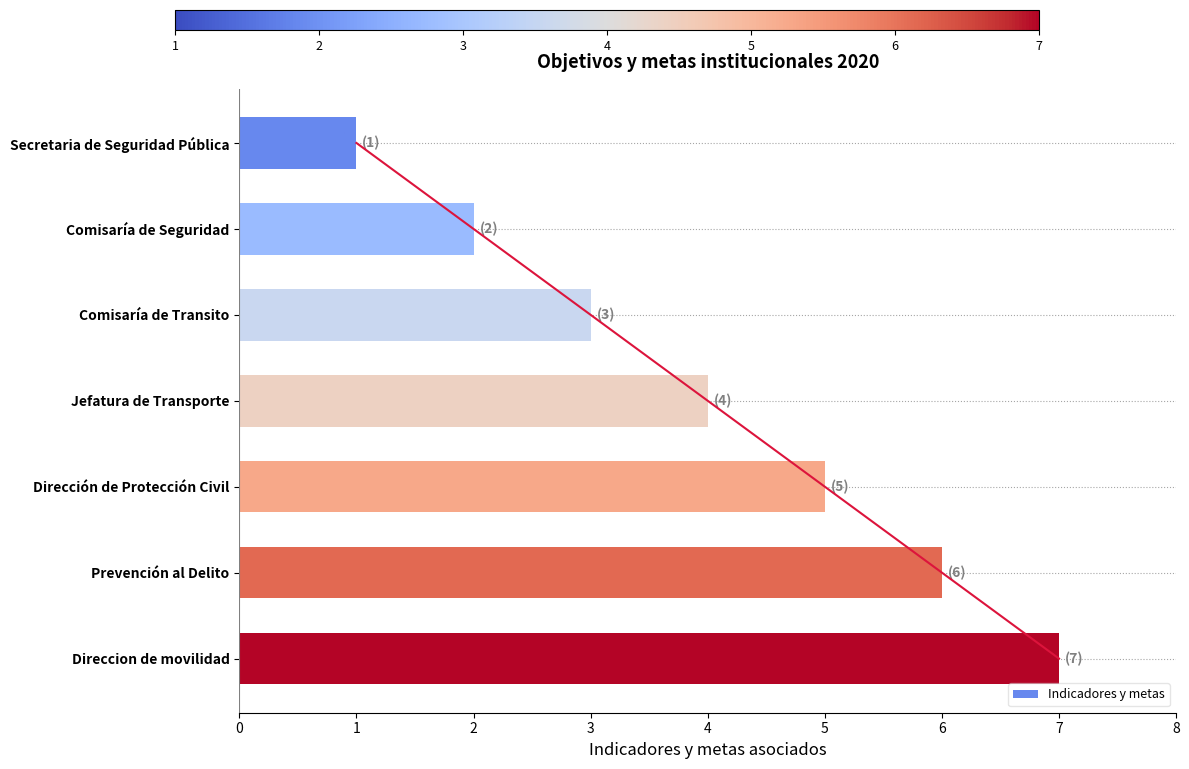

What is the change in value from 1 to 5?

+4